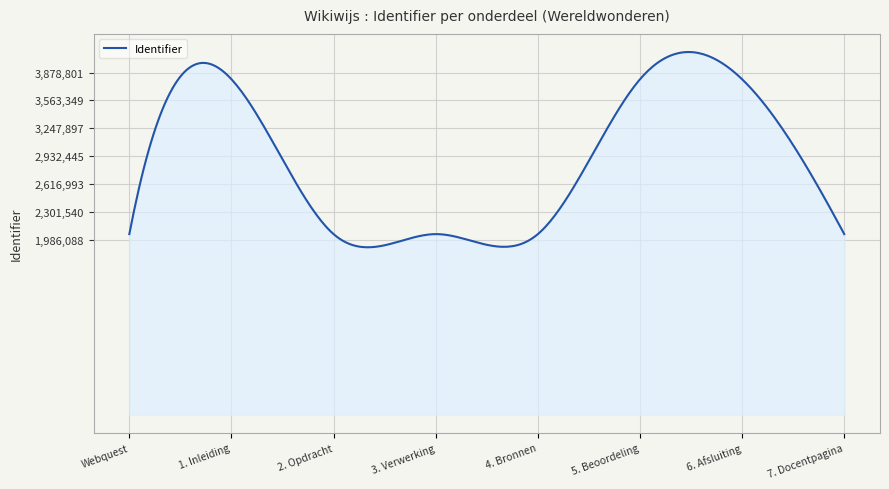

True or false: the data has more than 1 interior local peaks.

True